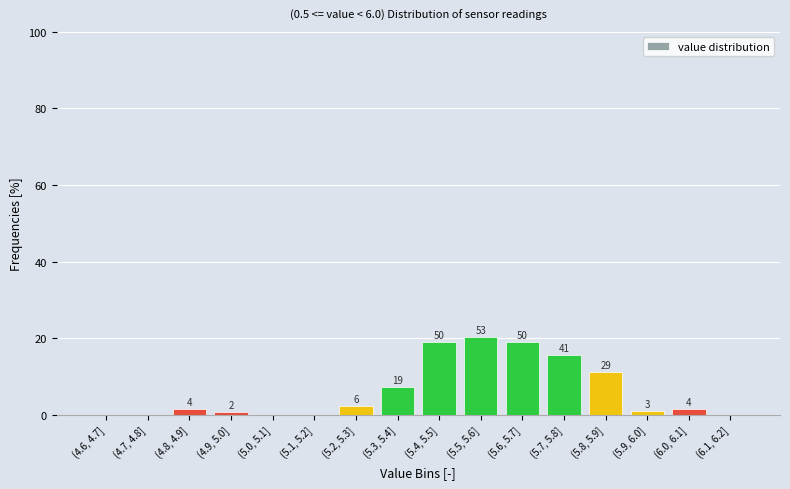

Are the bars horizontal?

No